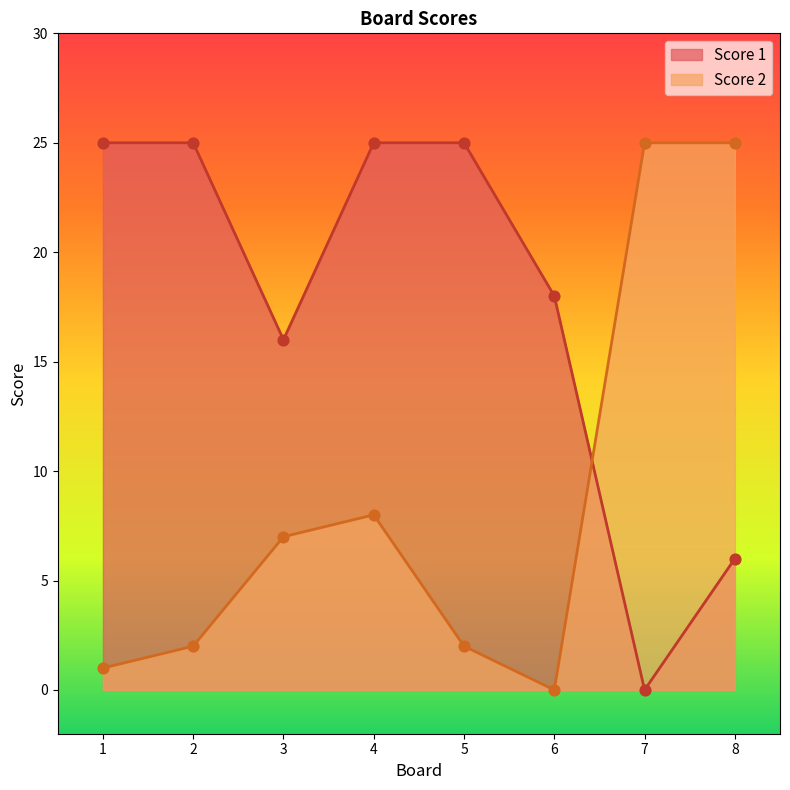

What are all the series names shown in the legend?

Score 1, Score 2